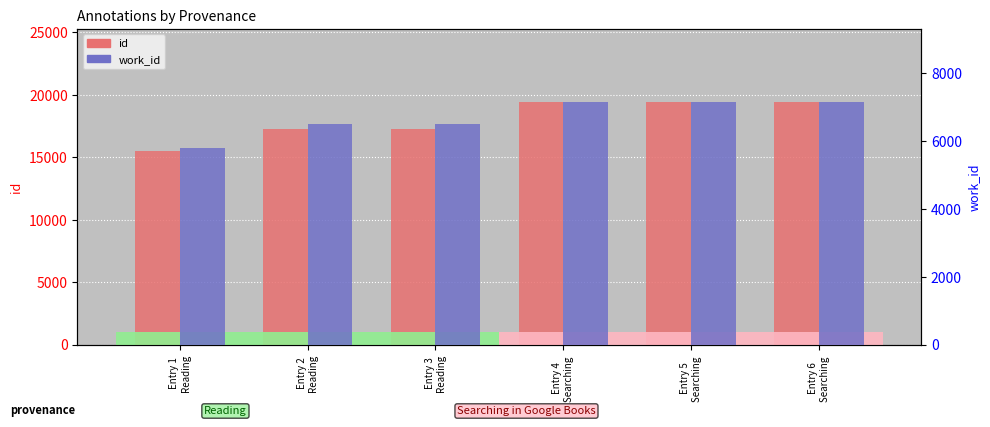

Is it true that id equals 11020 at Entry 3
Reading?

False